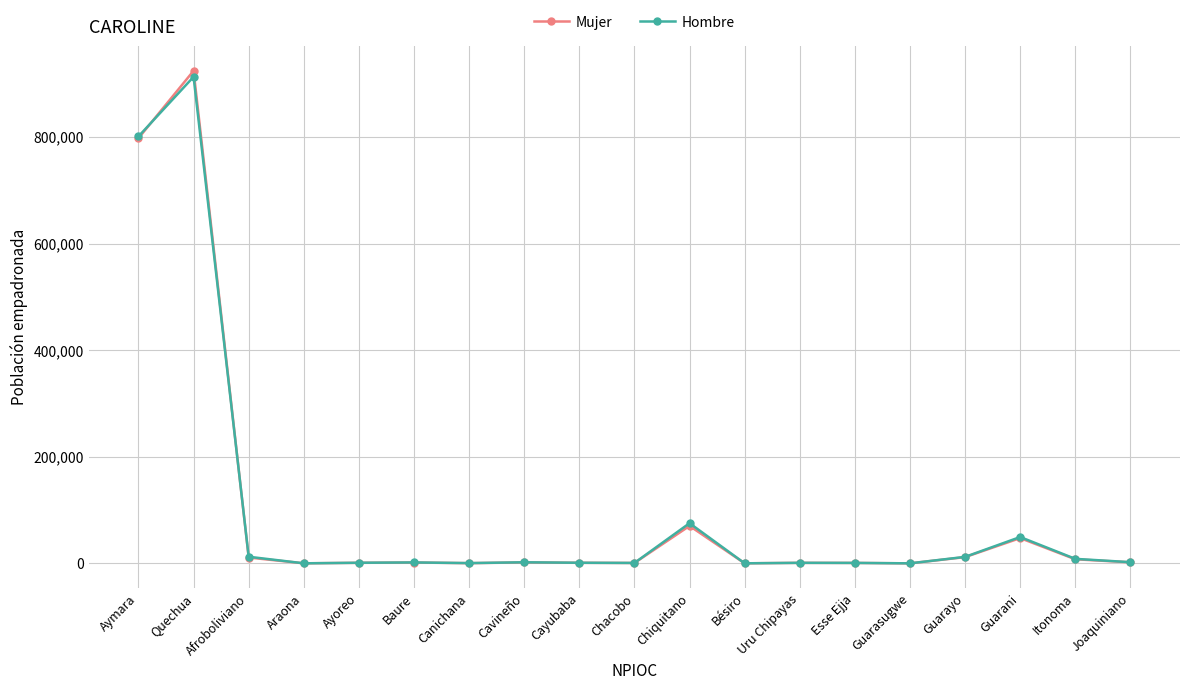

True or false: Hombre has more than 1 interior local peaks.

True